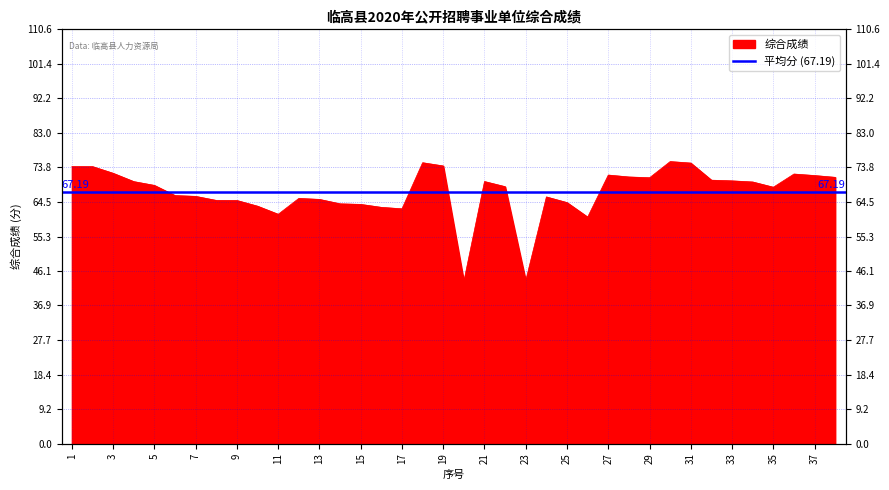

True or false: the data shows 14.5 at 17.

False